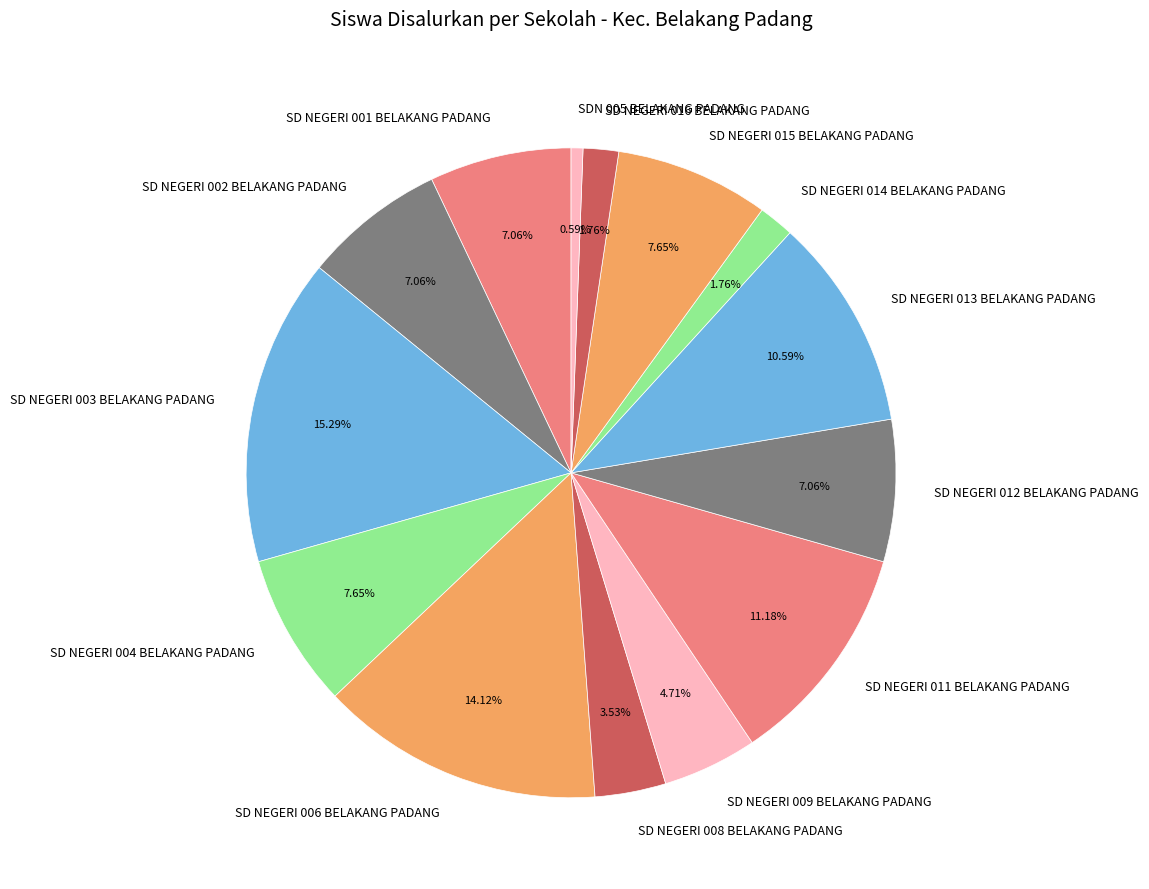

Combined, what portion of the pie is SD NEGERI 016 BELAKANG PADANG and SD NEGERI 002 BELAKANG PADANG?

8.8%